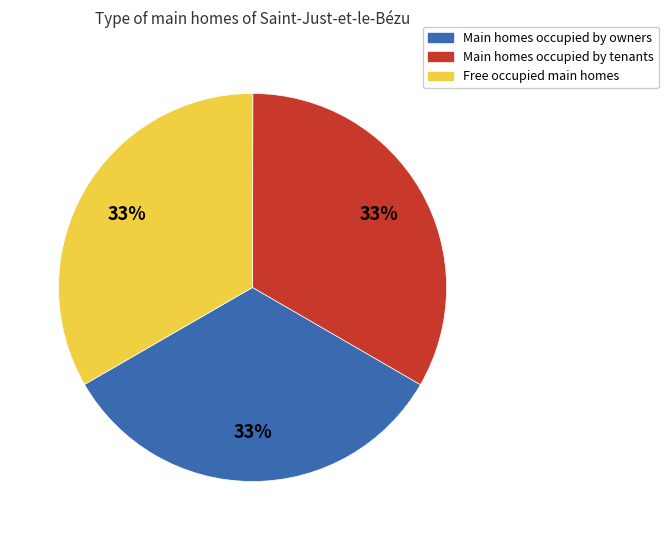

To the nearest percent, what is the average slice percentage?

33%